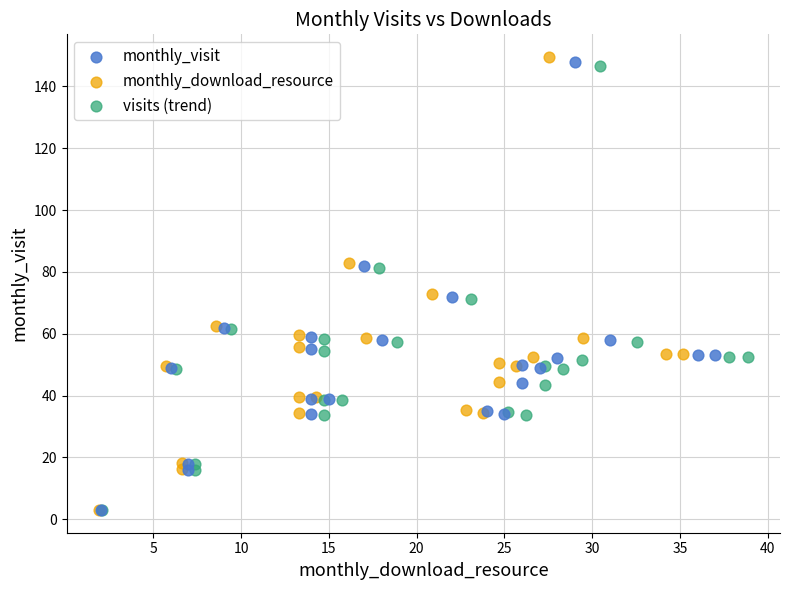

Which series has the widest spread of Y values?

monthly_download_resource